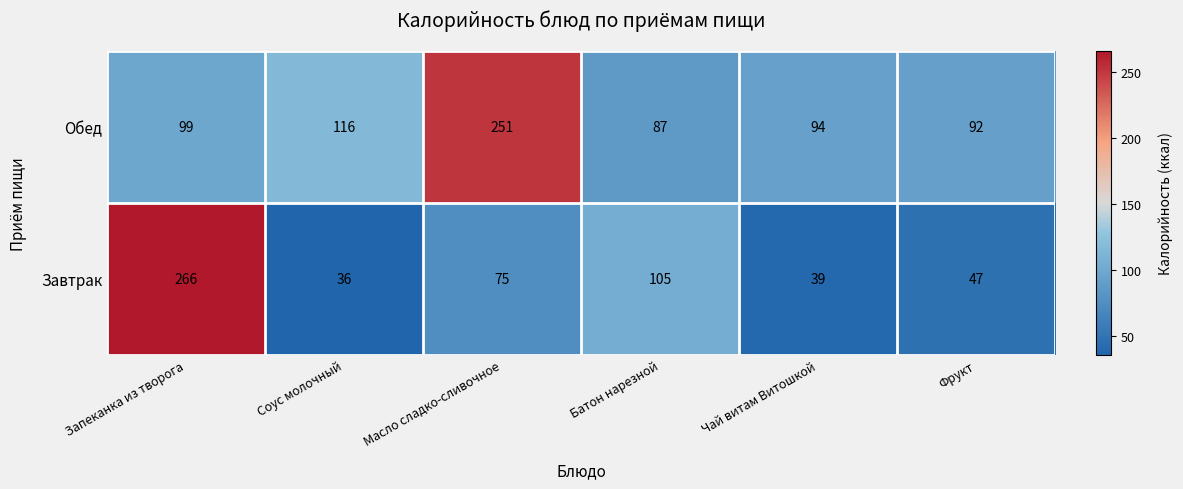

Which series changed the most between Масло сладко-сливочное and Чай витам Витошкой?

Обед